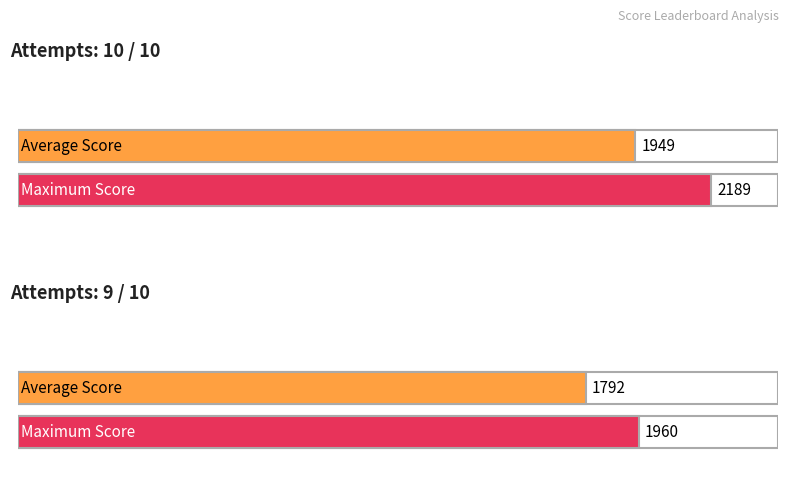

Where is the data nearest to the value 1978?

9